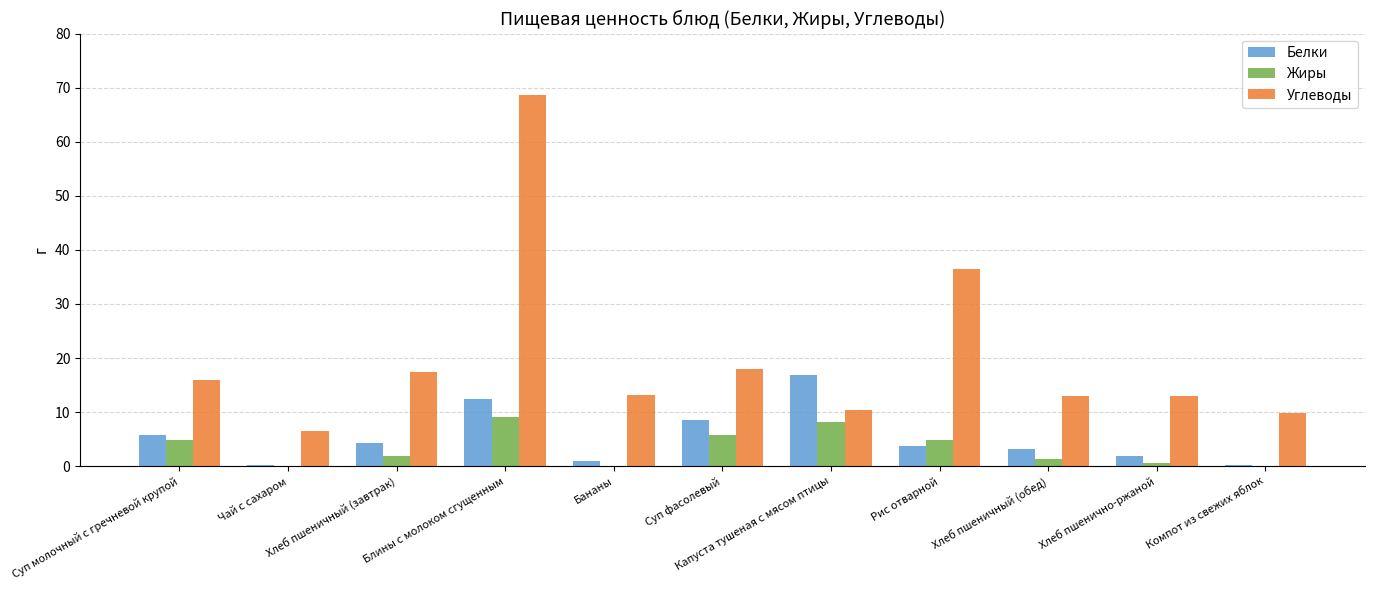

Which series has the largest total across all categories?

Углеводы